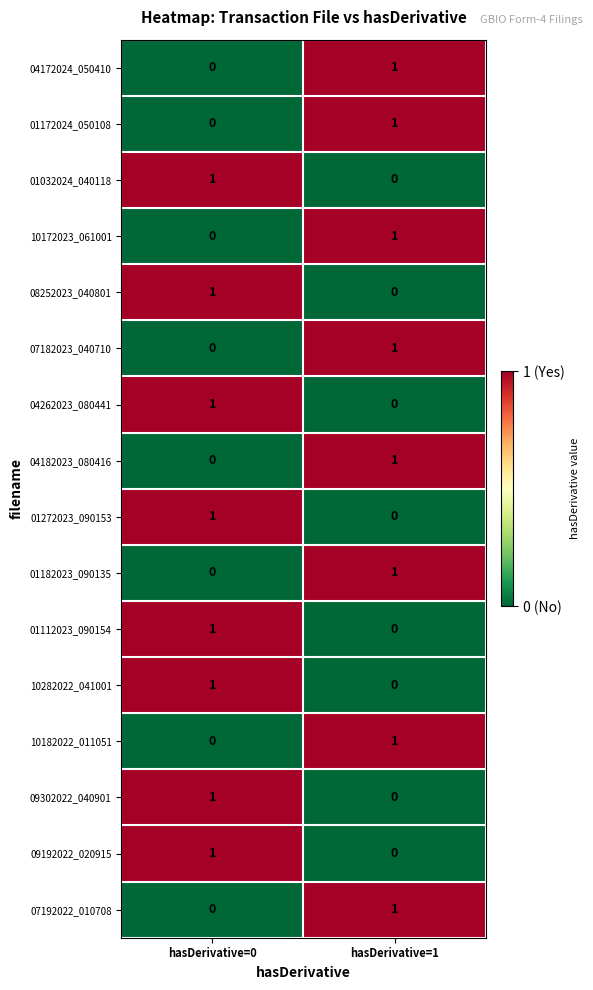

Which category has the highest value in the 04182023_080416 series?

hasDerivative=1